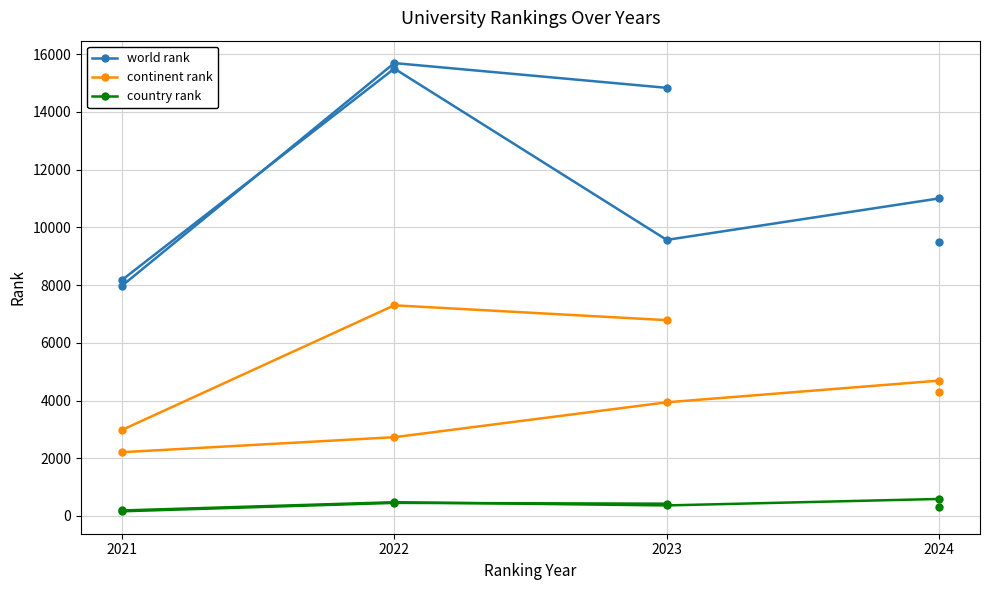

Reading left to right, list all the values displayed in this chart.

world rank: 2021=7974	2022=15693	2023=14835
continent rank: 2021=2979	2022=7299	2023=6785
country rank: 2021=161	2022=453	2023=425